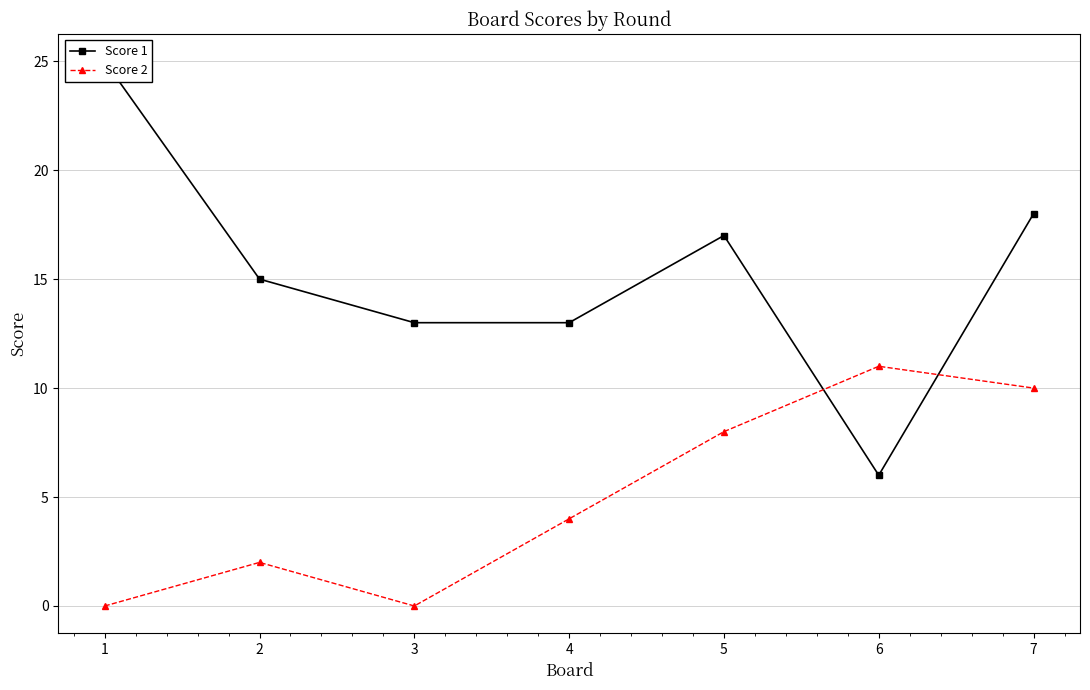

What is the average value of the Score 1 series?

15